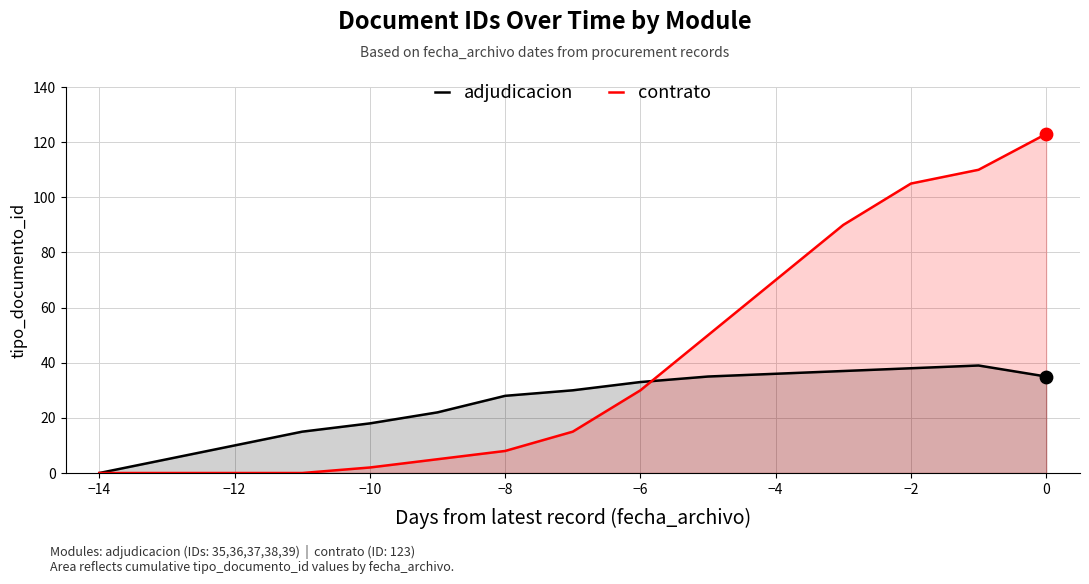

Is the value of contrato at 0 greater than the value of adjudicacion at −2?

Yes